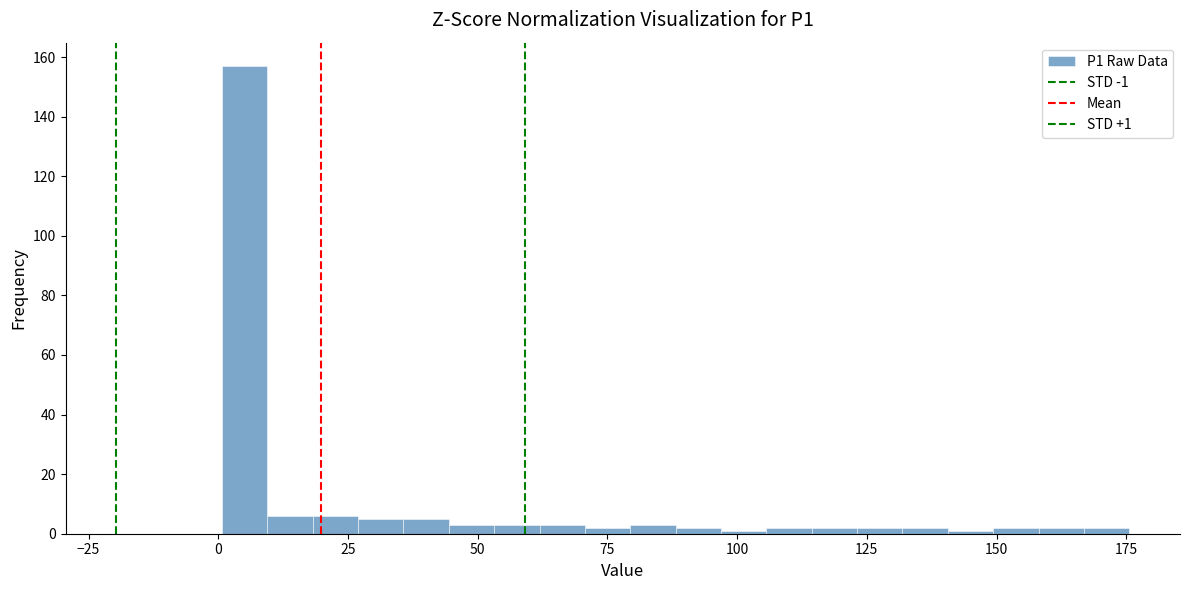

Around what value on the x-axis is the tallest bar? Give the approximate position of its centre, as read against the axis.

5